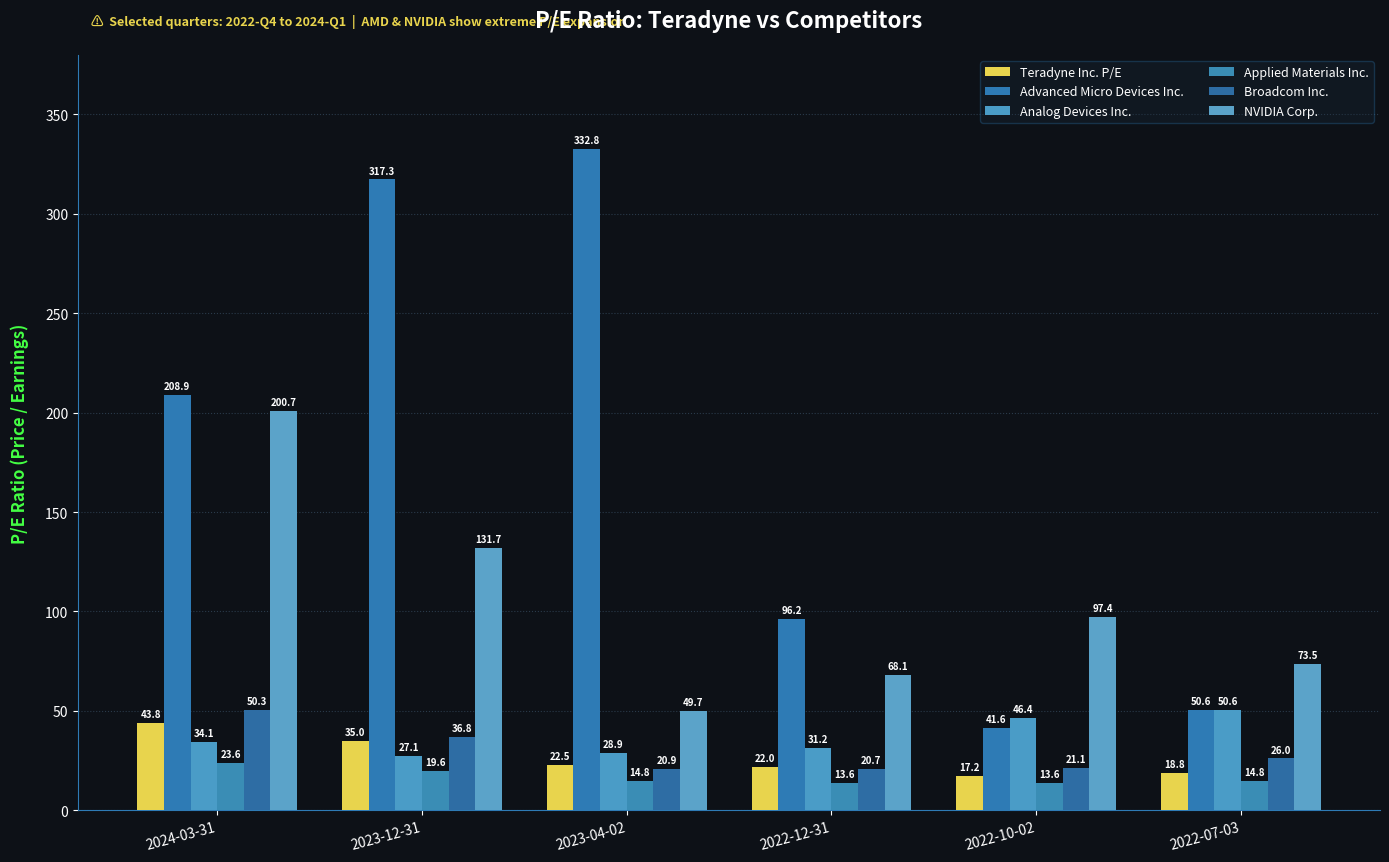

At which category is the sum across all series the highest?

2023-12-31